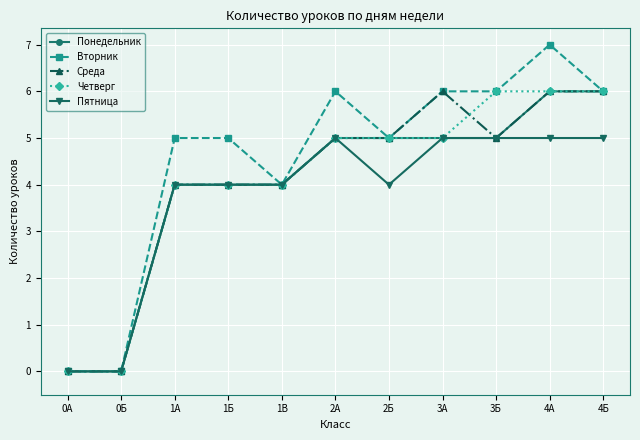

What is the sum of the Понедельник values at 2А and 0А?

5